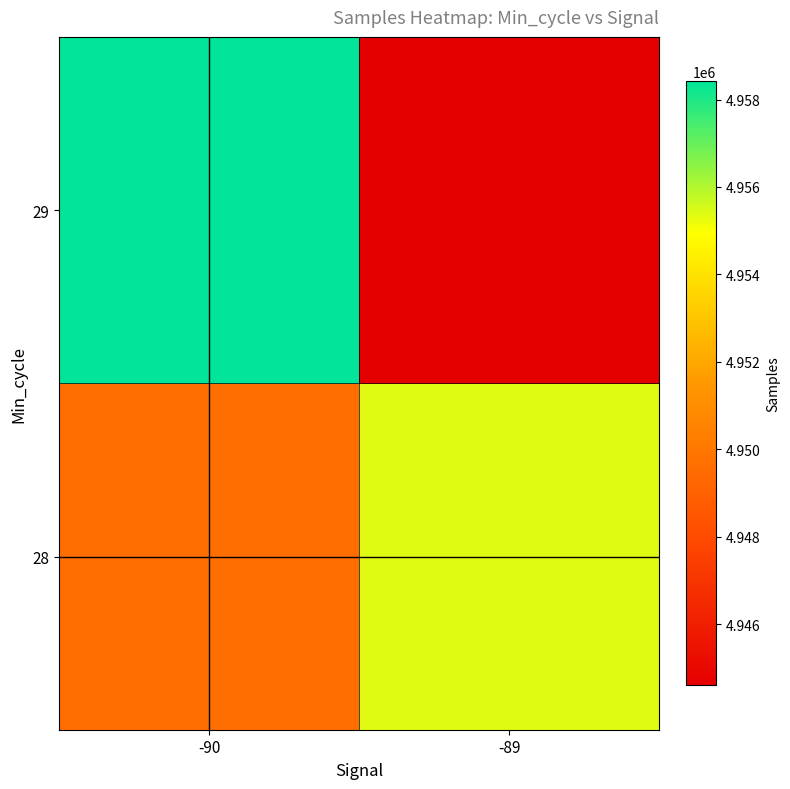

Which label corresponds to the smallest value in the chart?

-89